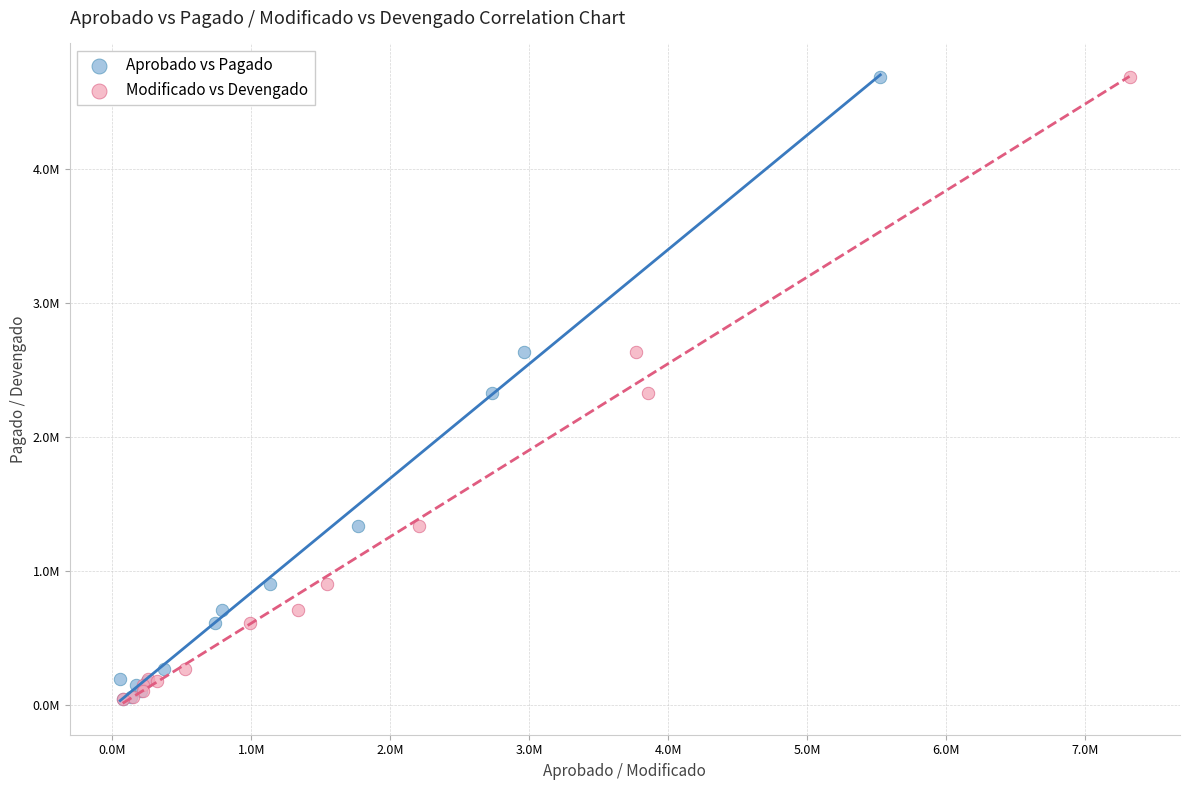

What are all the series names shown in the legend?

Aprobado vs Pagado, Modificado vs Devengado